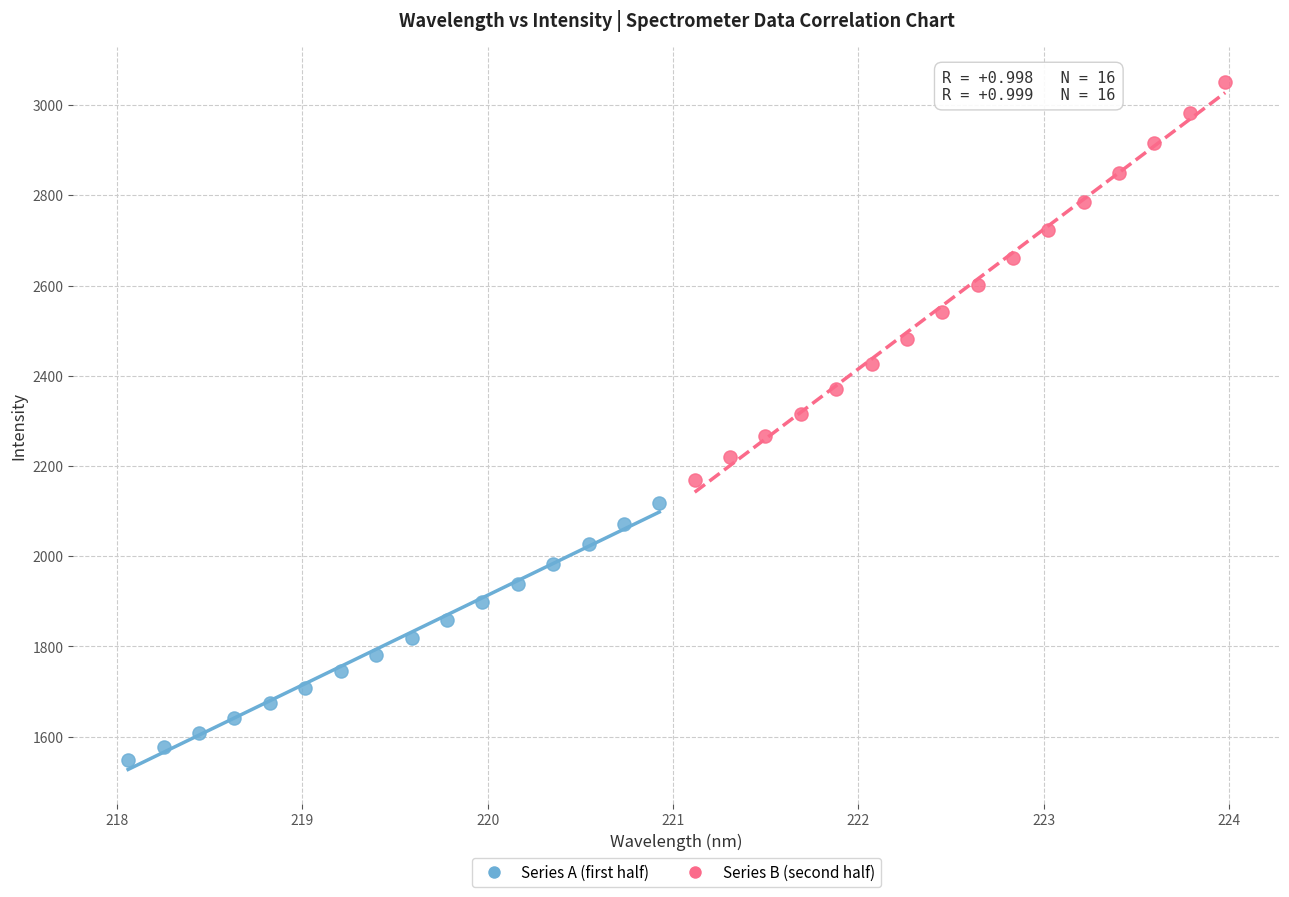

Which series has the widest spread of Y values?

Series B (second half)